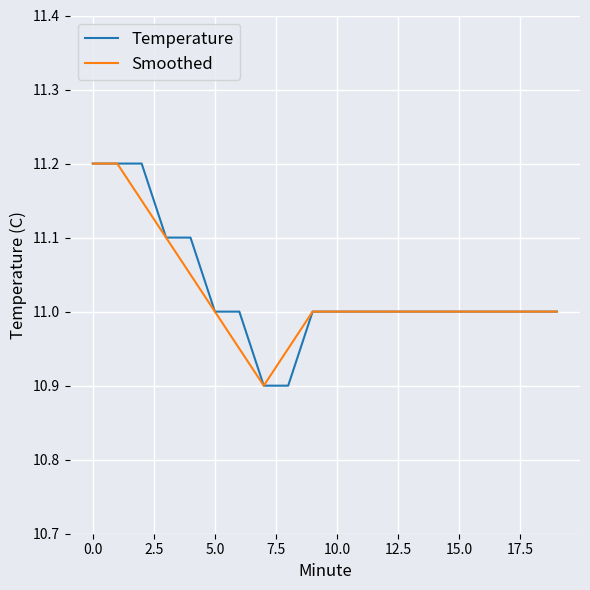

Does the chart have visible grid lines?

Yes